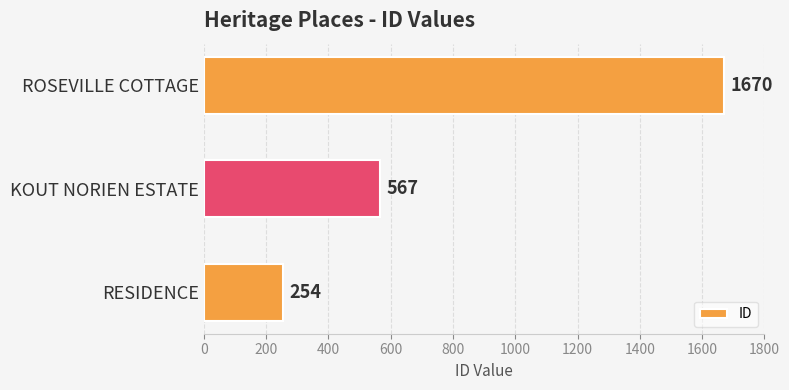

Rank the categories by value from highest to lowest.

ROSEVILLE COTTAGE, KOUT NORIEN ESTATE, RESIDENCE